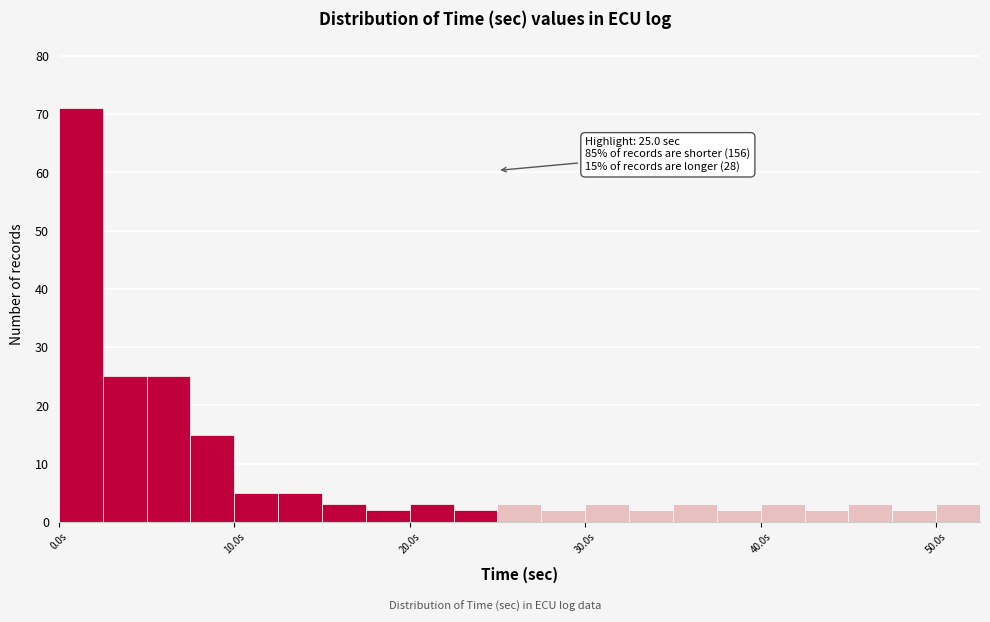

Around what value on the x-axis is the tallest bar? Give the approximate position of its centre, as read against the axis.

1